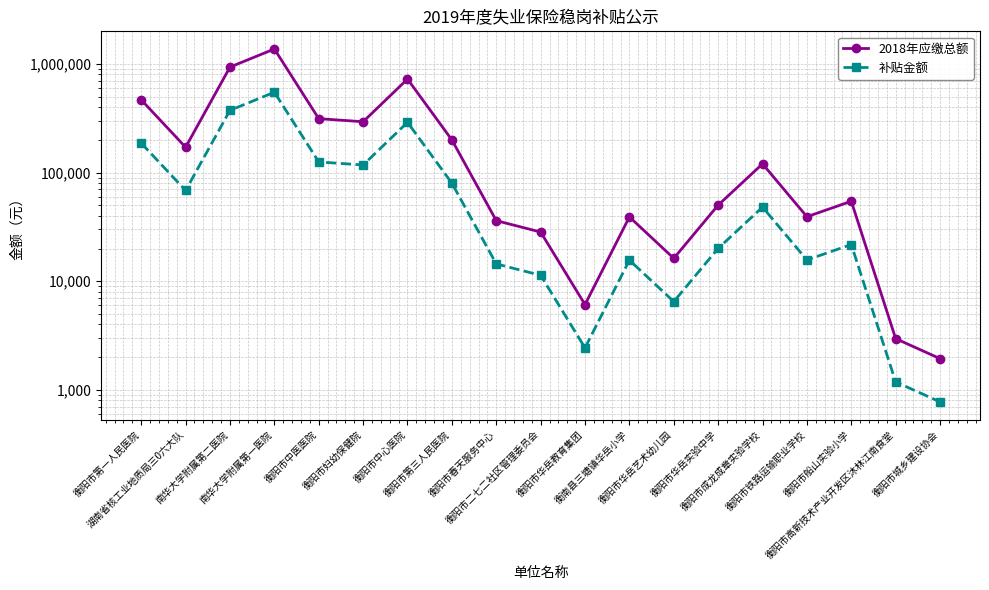

At which category does 2018年应缴总额 reach its first local peak?

南华大学附属第一医院